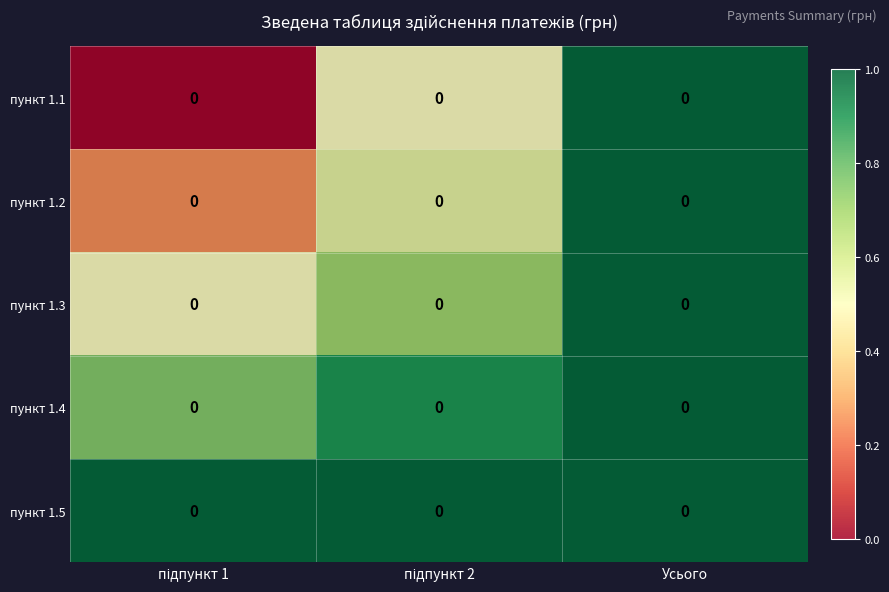

List the labels in order of пункт 1.1 value, smallest first.

підпункт 1, підпункт 2, Усього